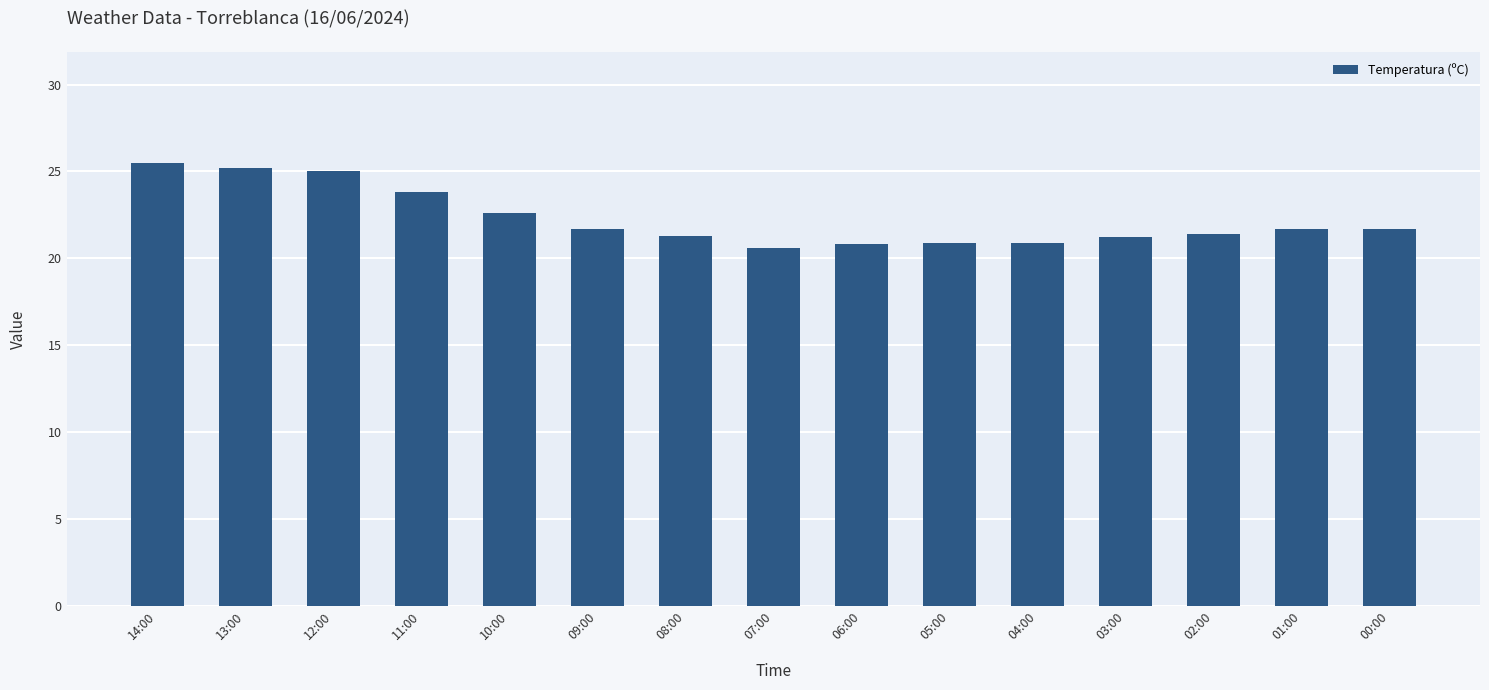

How many bars are there in total?

15